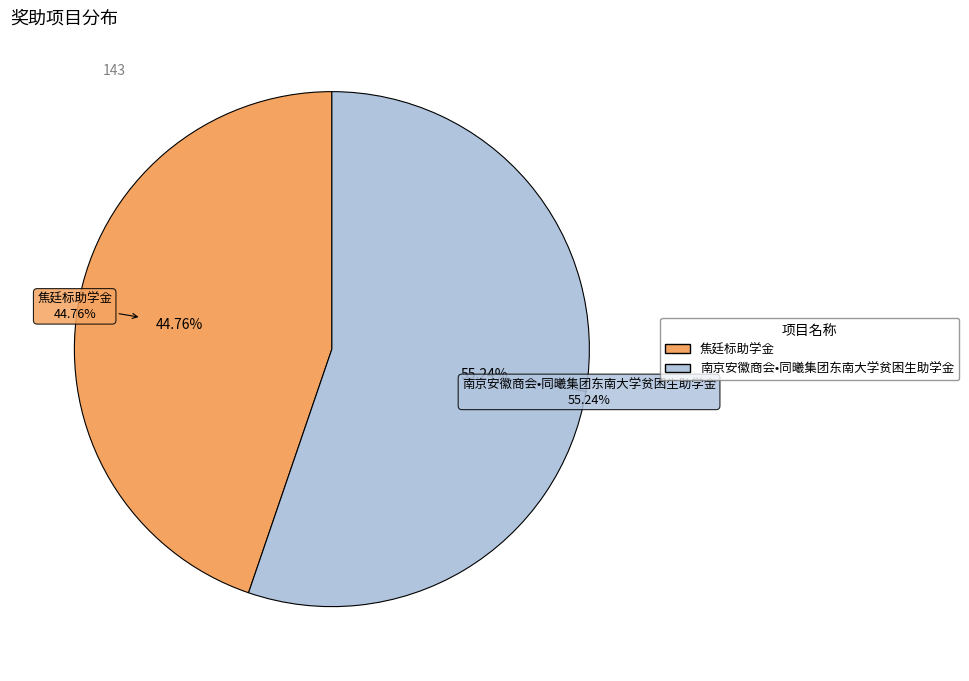

Count the number of slices in the pie.

2